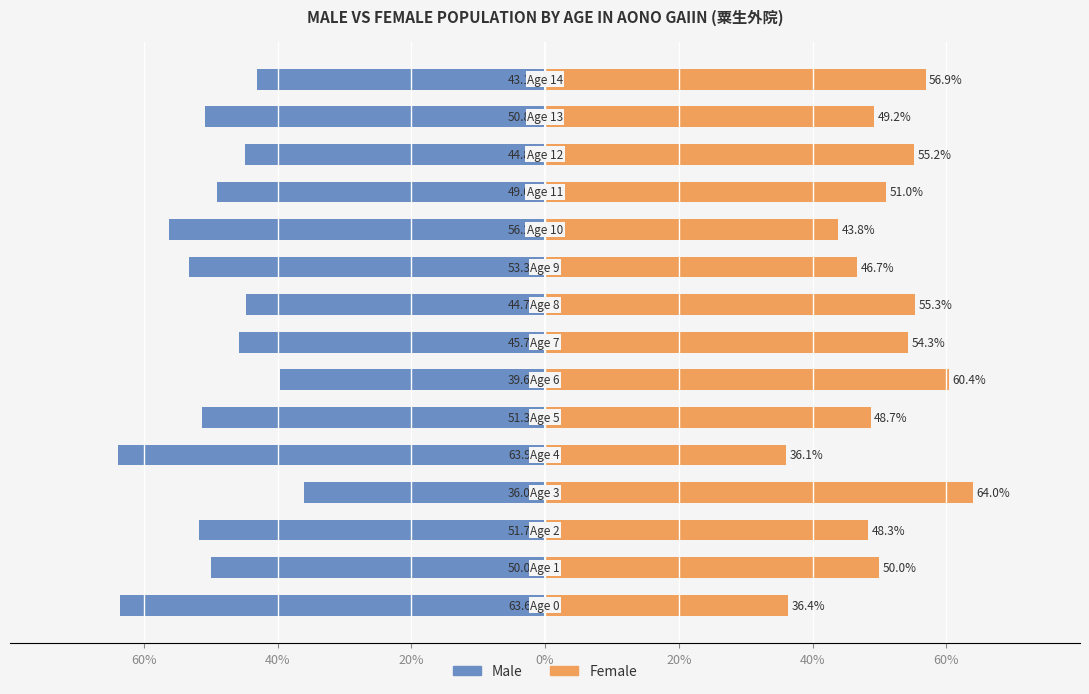

Count the number of data series in this chart.

2